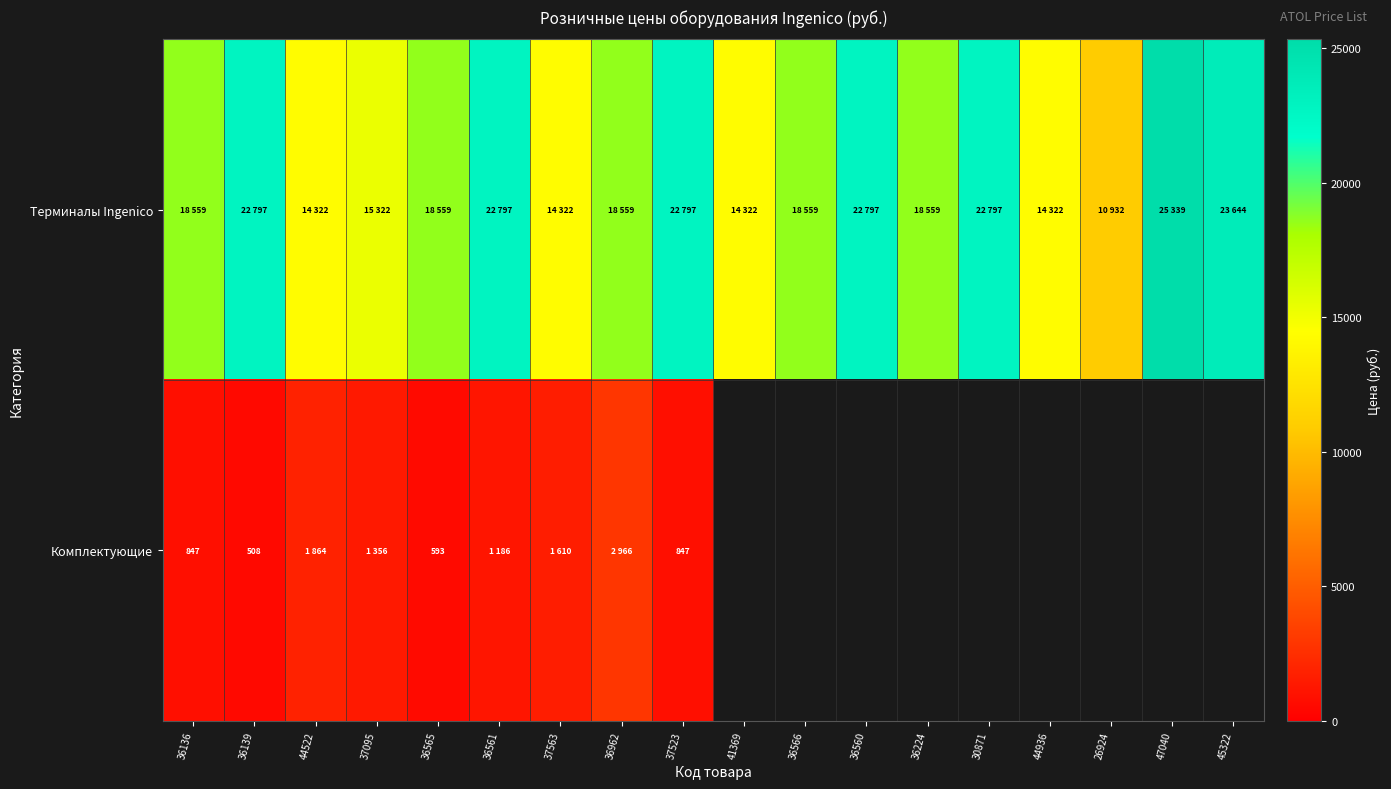

Which category has the lowest value across all series?

36139